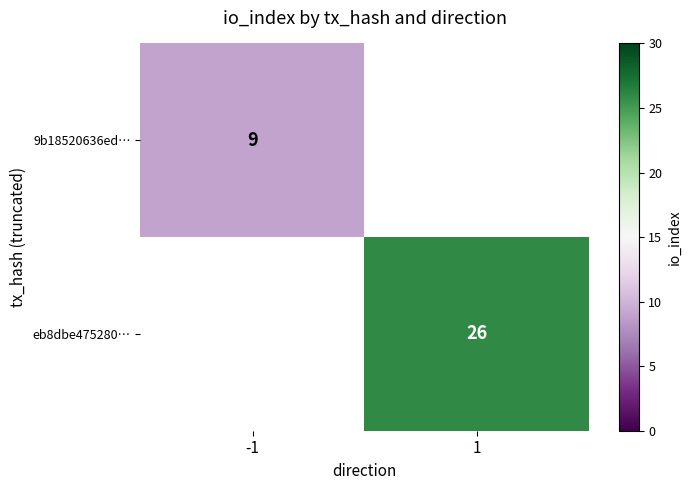

The value of 9b18520636ed… at -1 is 15. True or false?

False